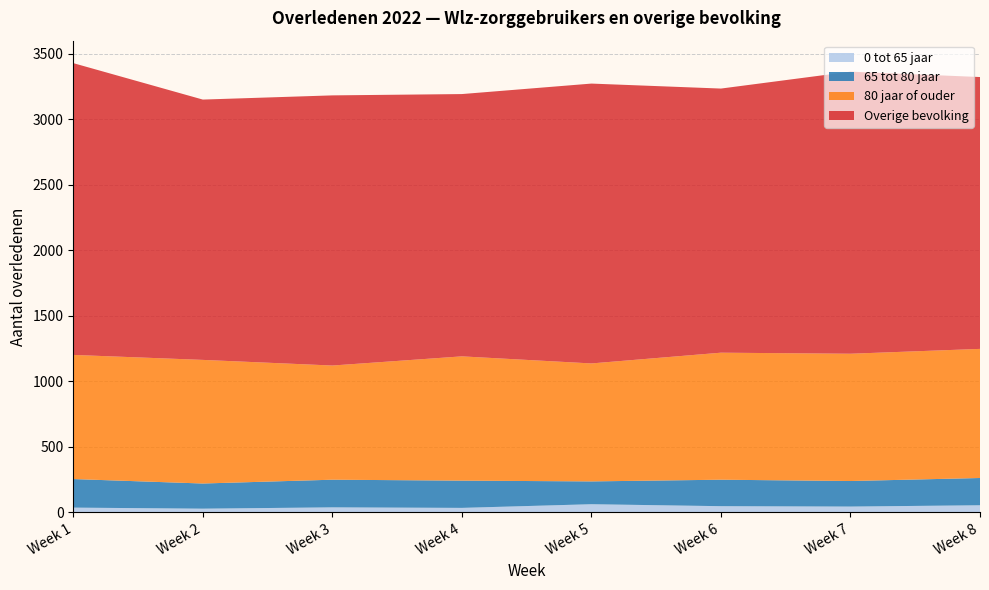

Reading left to right, what are all the values shown in this chart?

Totaal: Week 1=3428	Week 2=3150	Week 3=3182	Week 4=3192	Week 5=3272	Week 6=3234	Week 7=3363	Week 8=3322
Wlz-zorggebruikers: Week 1=1202	Week 2=1164	Week 3=1121	Week 4=1191	Week 5=1137	Week 6=1219	Week 7=1211	Week 8=1248
0 tot 65 jaar: Week 1=37	Week 2=29	Week 3=39	Week 4=35	Week 5=63	Week 6=48	Week 7=45	Week 8=55
65 tot 80 jaar: Week 1=218	Week 2=192	Week 3=211	Week 4=208	Week 5=174	Week 6=202	Week 7=195	Week 8=208
80 jaar of ouder: Week 1=947	Week 2=943	Week 3=871	Week 4=948	Week 5=900	Week 6=969	Week 7=971	Week 8=985
Overige bevolking: Week 1=2226	Week 2=1986	Week 3=2061	Week 4=2001	Week 5=2135	Week 6=2015	Week 7=2152	Week 8=2074